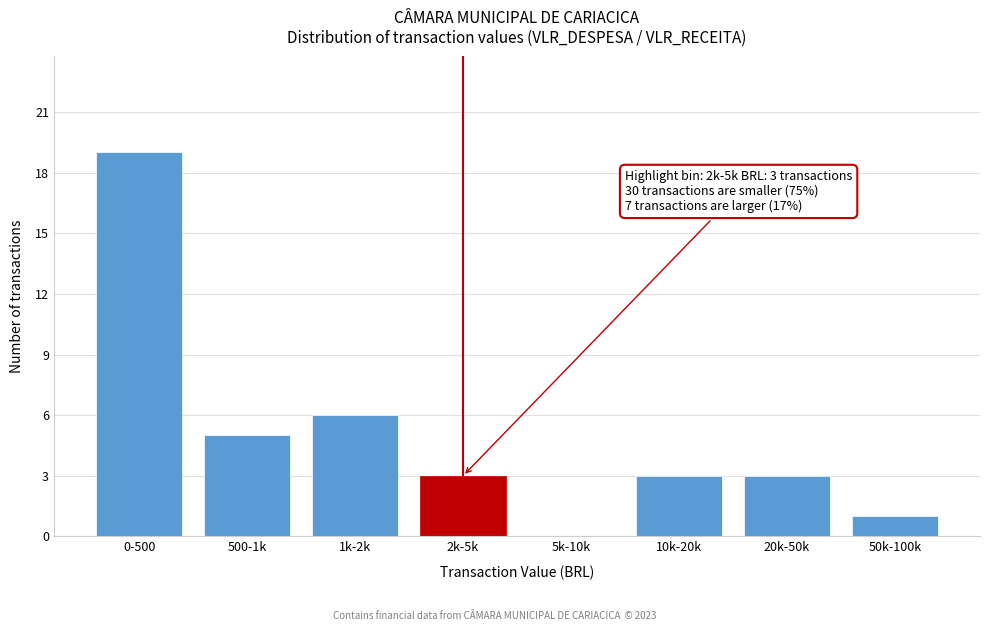

Reading left to right, extract all data points from this chart.

0-500=19	500-1k=5	1k-2k=6	2k-5k=3	5k-10k=0	10k-20k=3	20k-50k=3	50k-100k=1